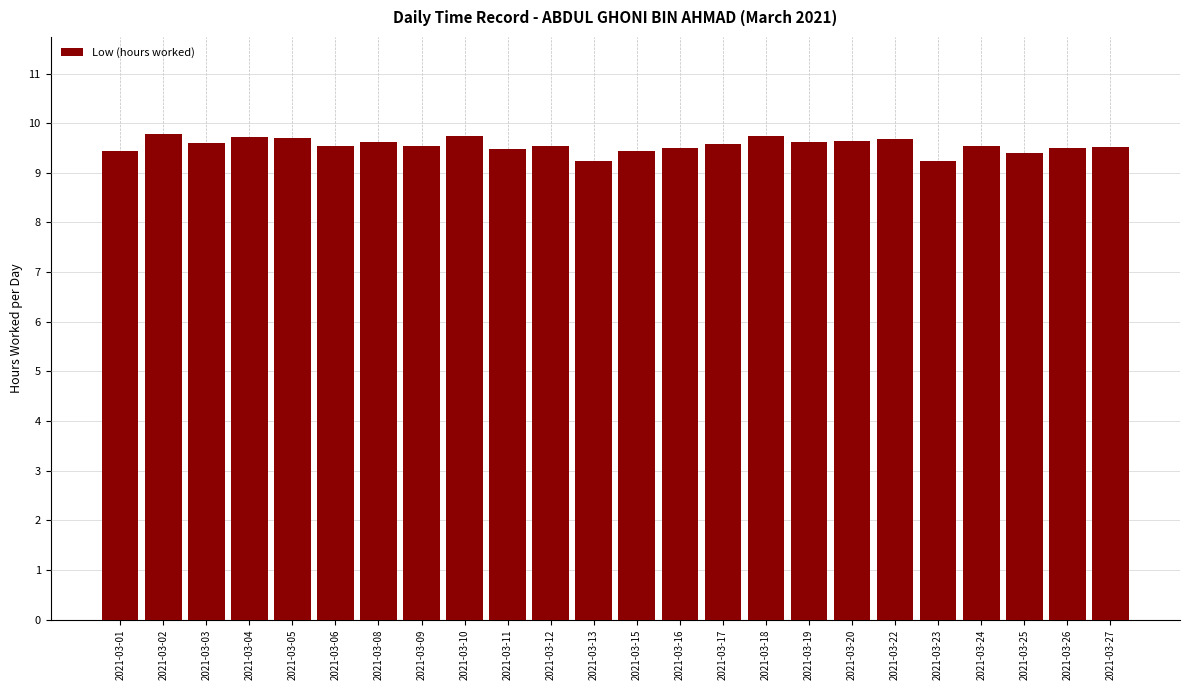

What is the average value?

9.6